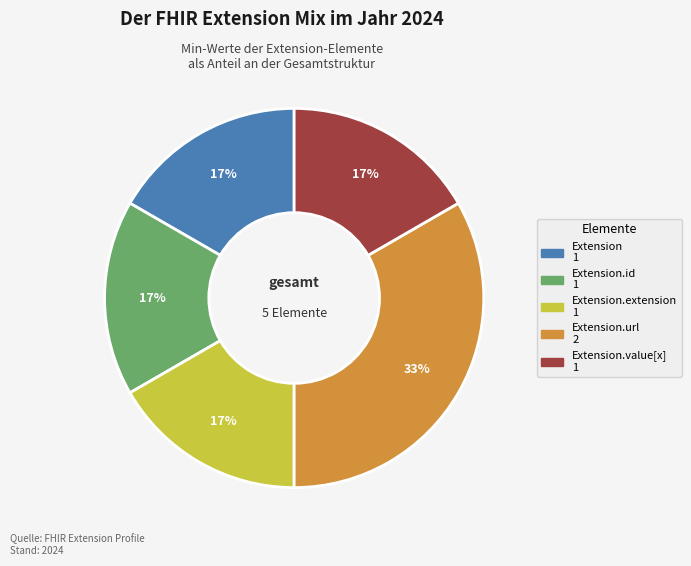

Does any single category account for the majority?

No